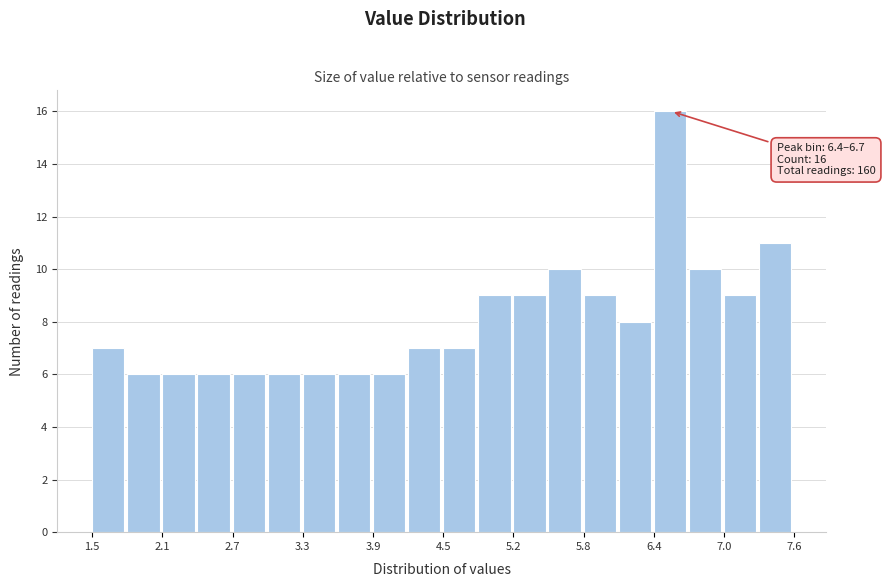

Around what value on the x-axis is the tallest bar? Give the approximate position of its centre, as read against the axis.

6.5